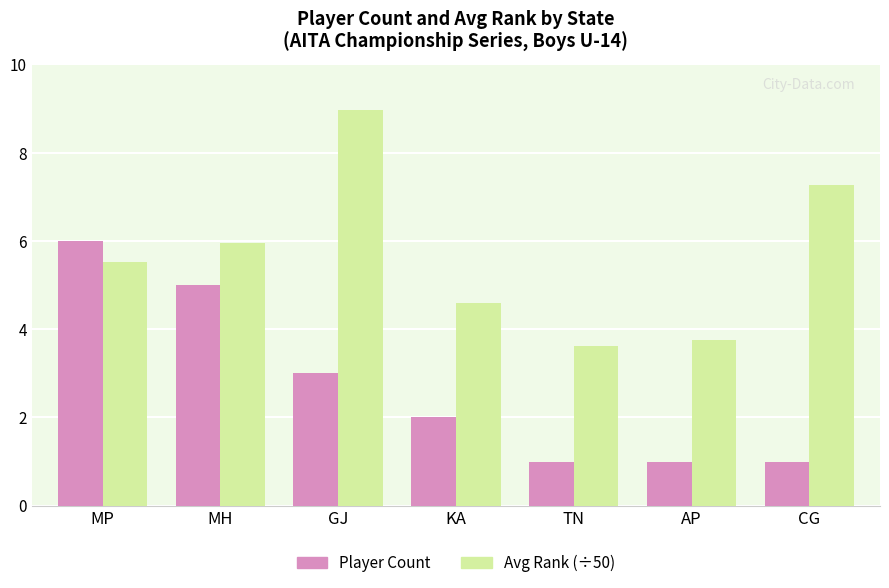

What position from the right is CG?

1